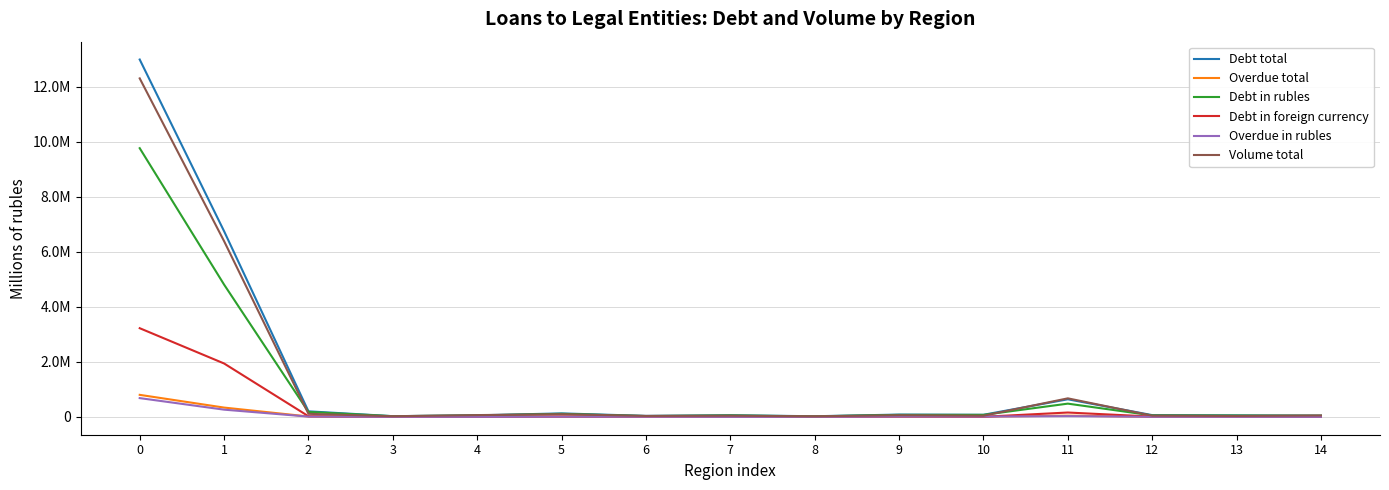

What is the difference between the Overdue total values at 11 and 9?

33048